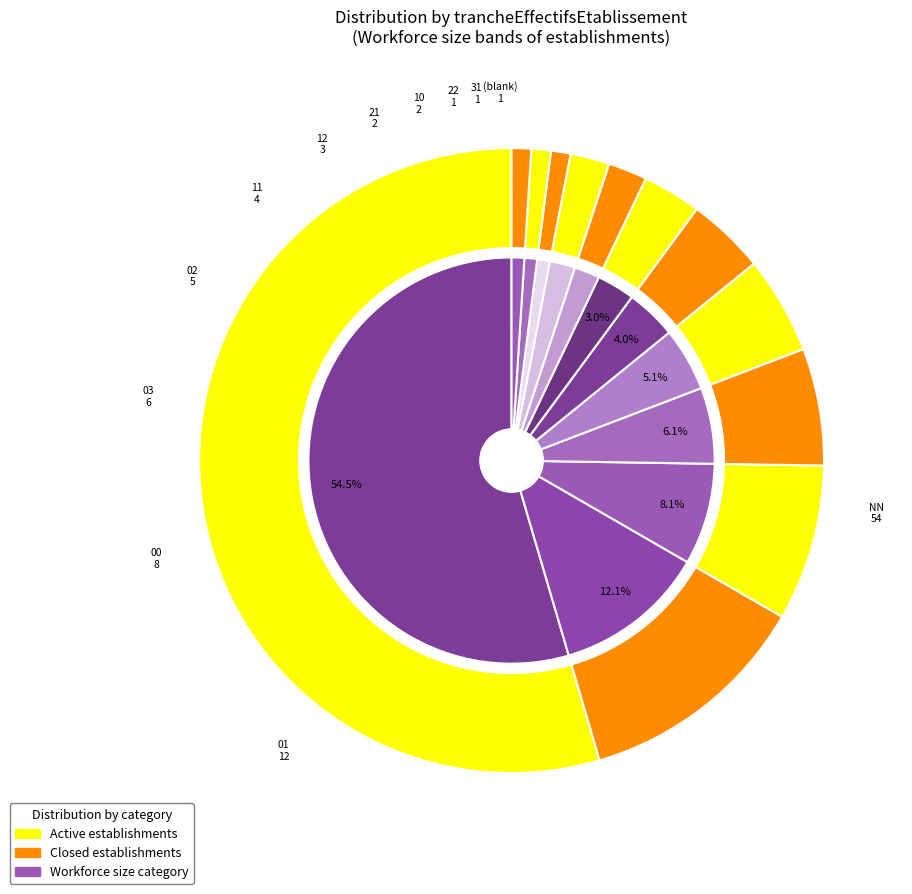

What is the total percentage of 21 and 03?

8.1%